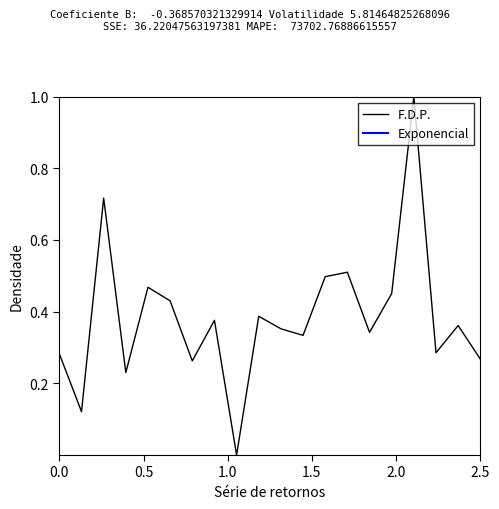

How many values are above zero?

19